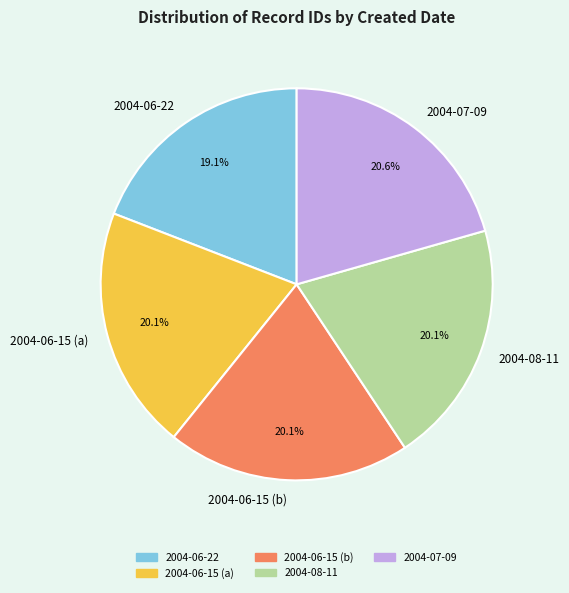

Which slice is the smallest?

2004-06-22